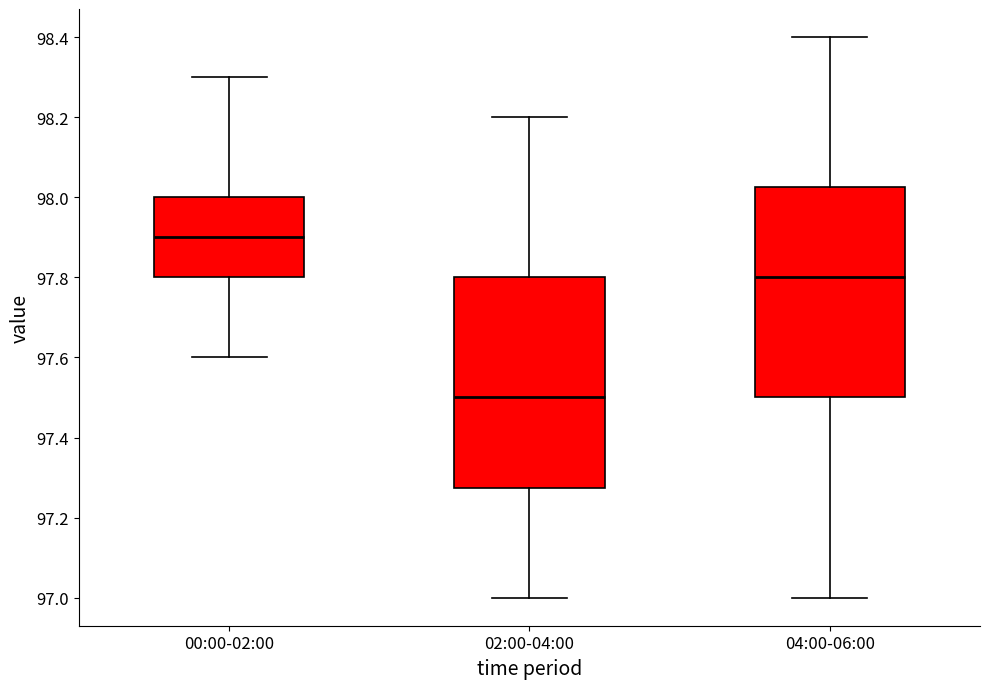

Which box has the highest median line?

00:00-02:00